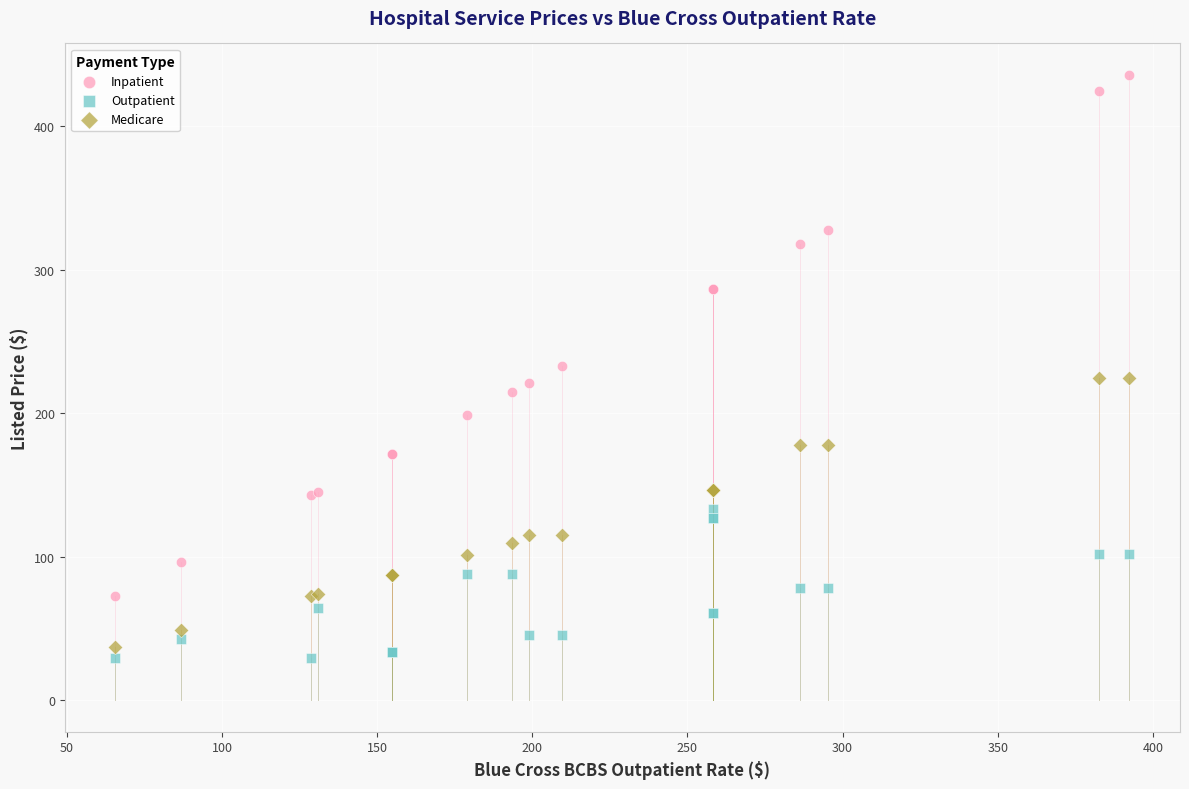

Which series has the largest Y range (max minus min)?

Inpatient